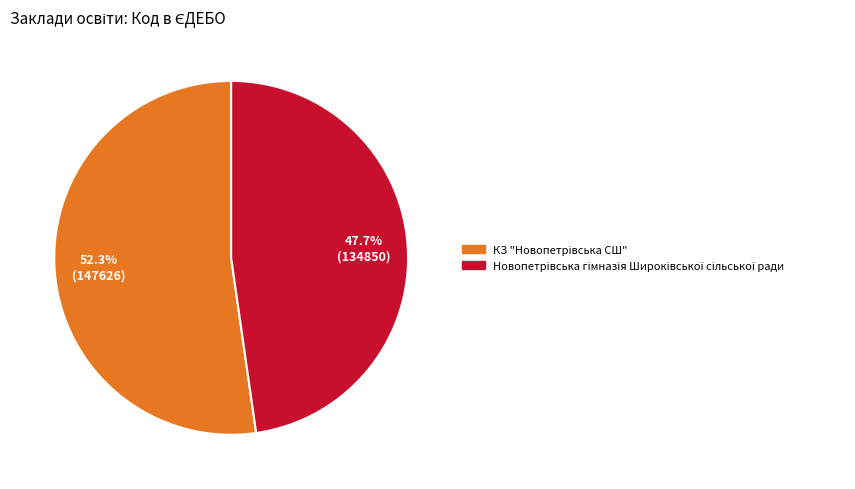

Does any single category account for the majority?

Yes